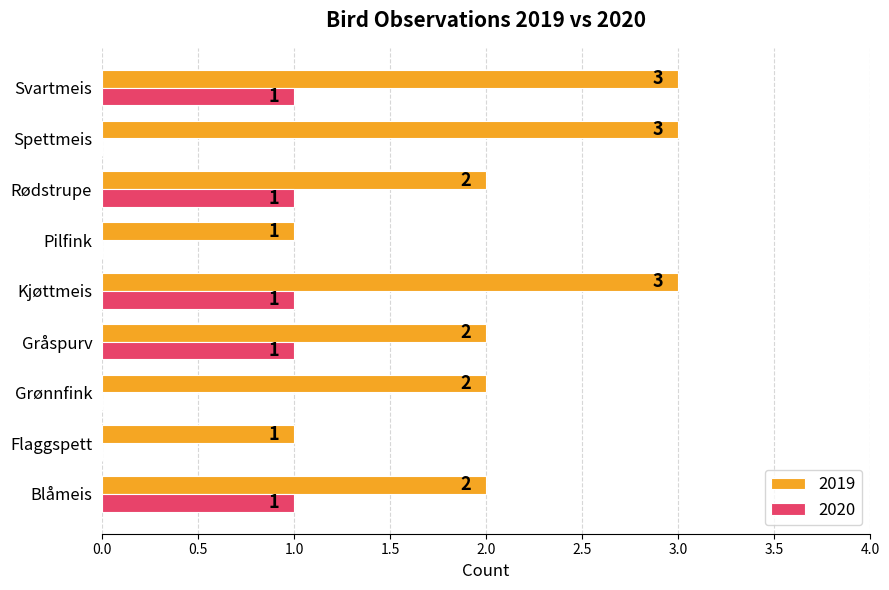

Count the number of data series in this chart.

2